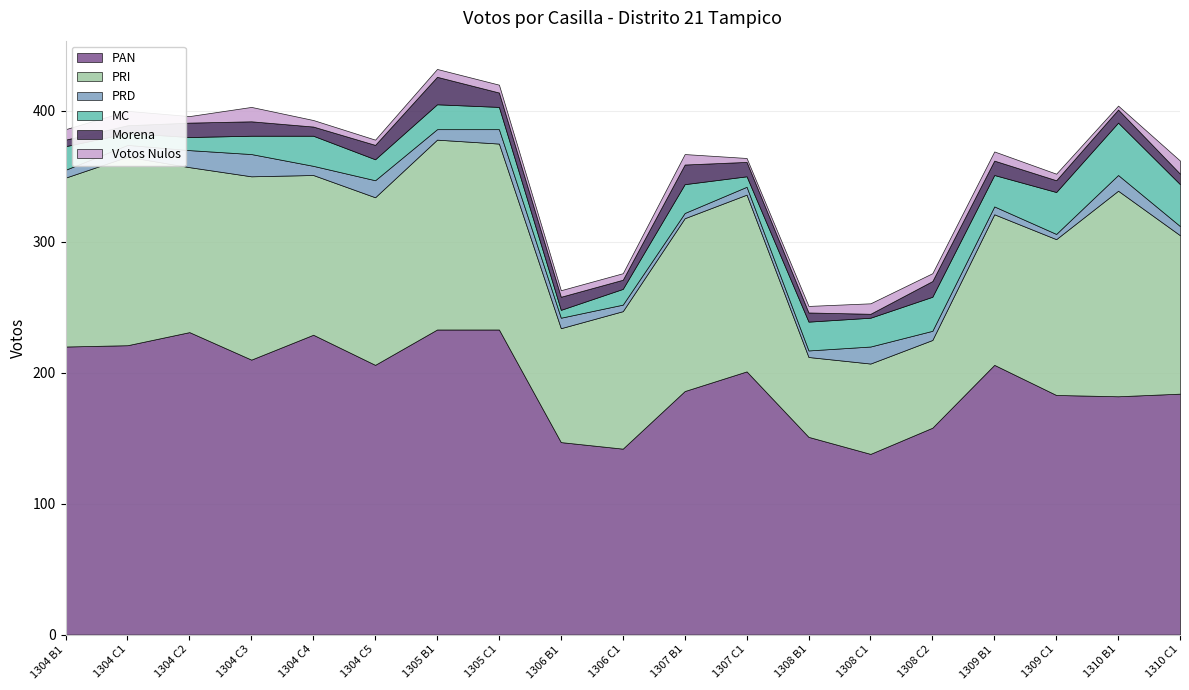

At which category does PRI reach its first local valley?

1304 C2